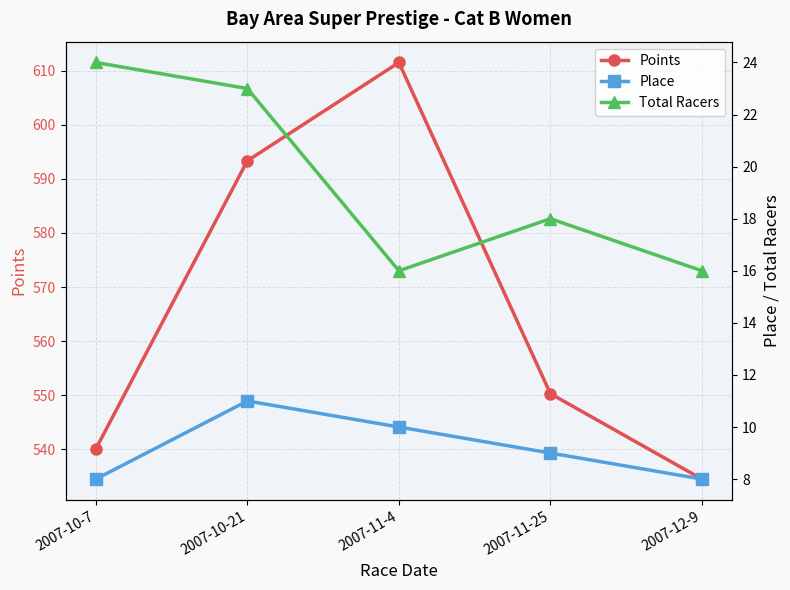

List the labels in order of Place value, largest first.

2007-10-21, 2007-11-4, 2007-11-25, 2007-10-7, 2007-12-9